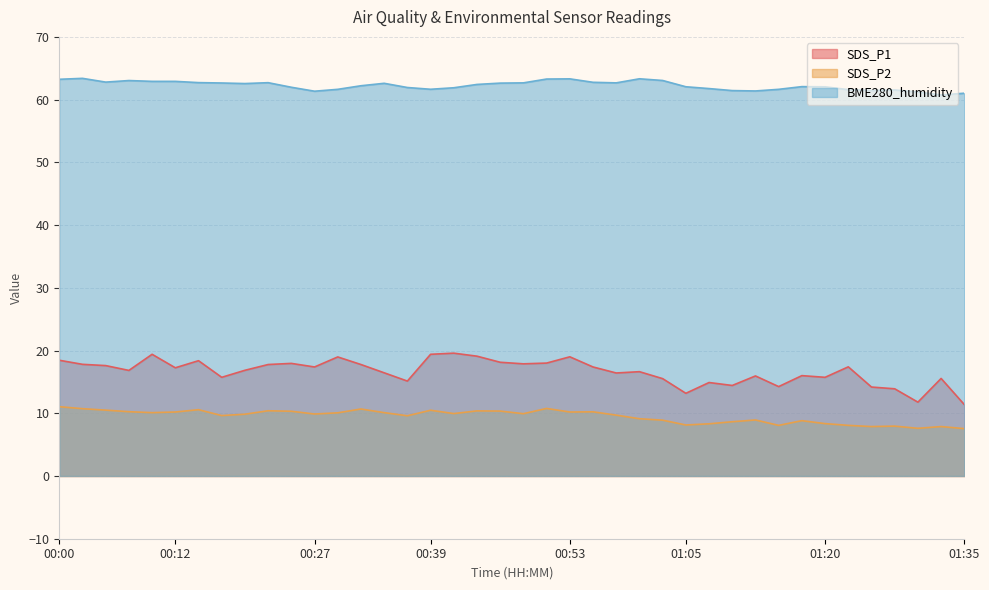

In SDS_P2, how many points are lower than both neighbors (excluding endpoints)?

11